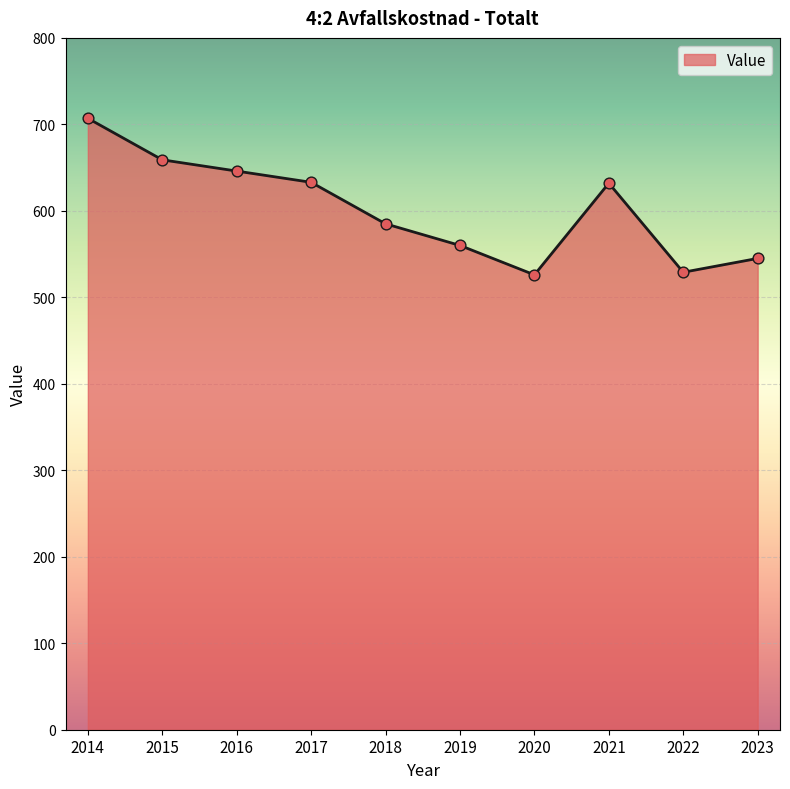

Between 2020 and 2023, which is larger?

2023